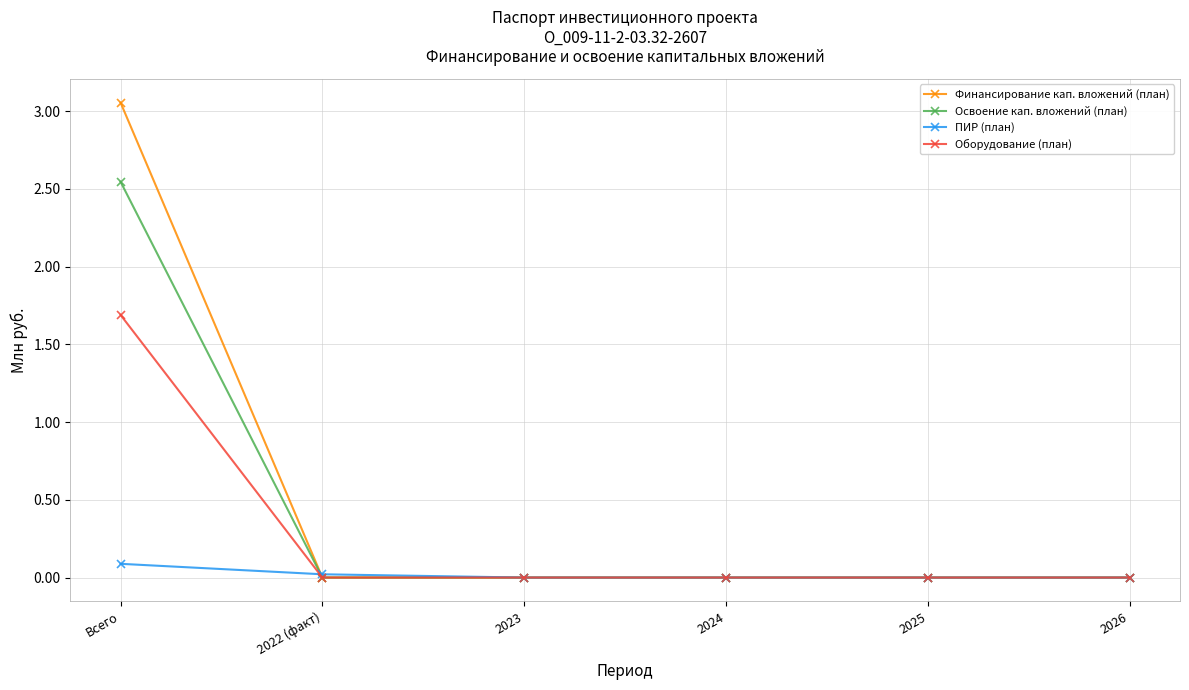

What is the label of the 1st point from the right?

2026